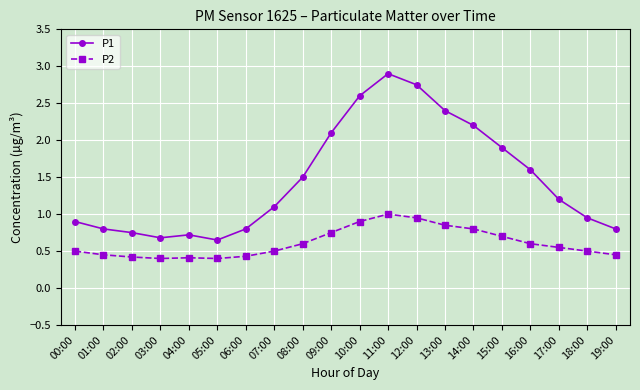

What is the label of the 17th point from the left?

16:00